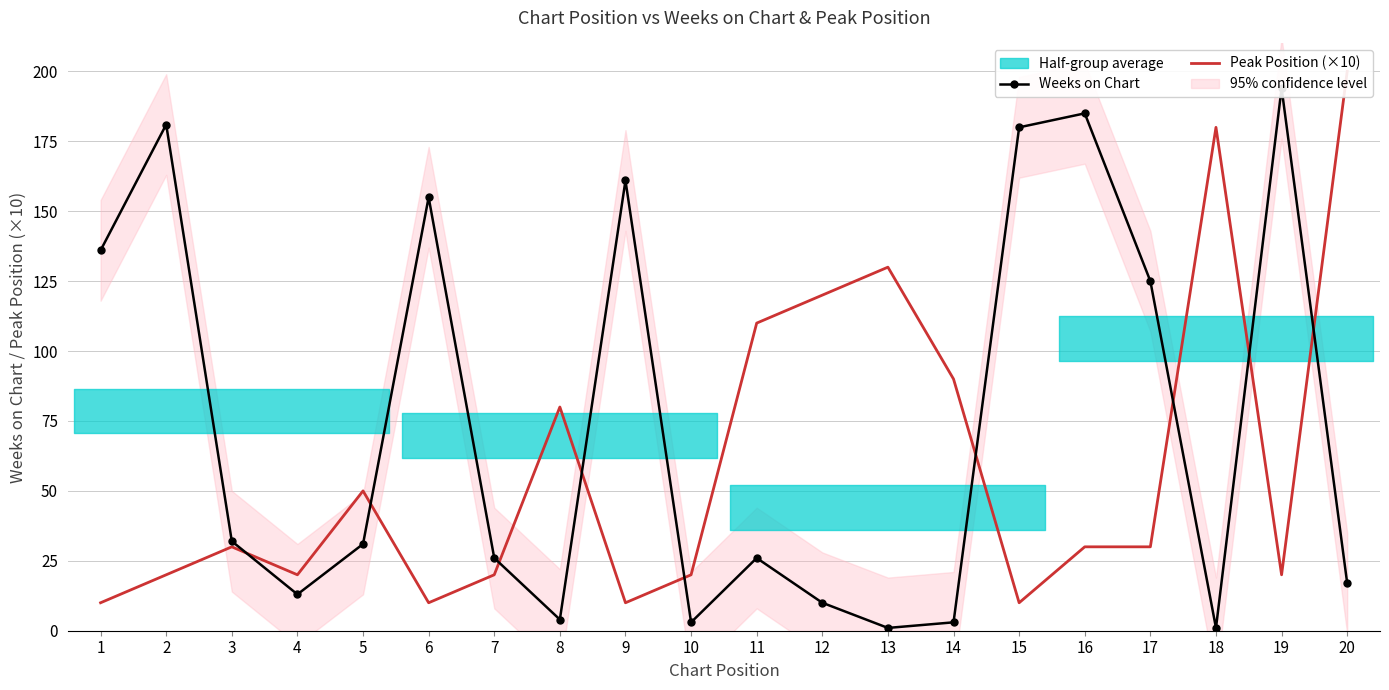

True or false: Peak Position (×10) has a value of 10 at 1.

True